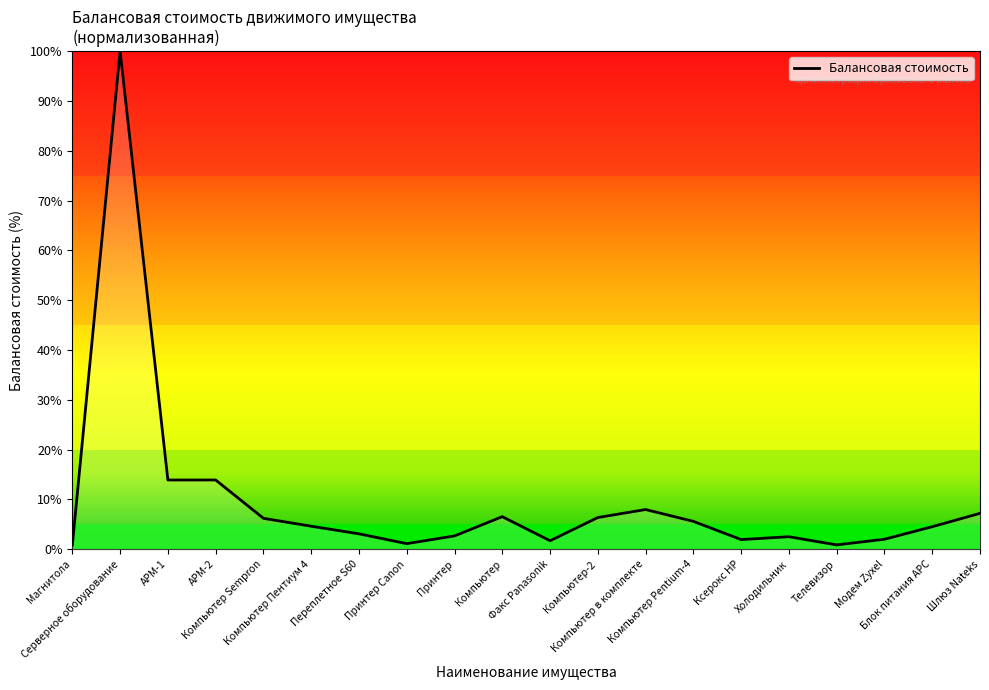

True or false: there are more than 1 points higher than both neighbors.

True